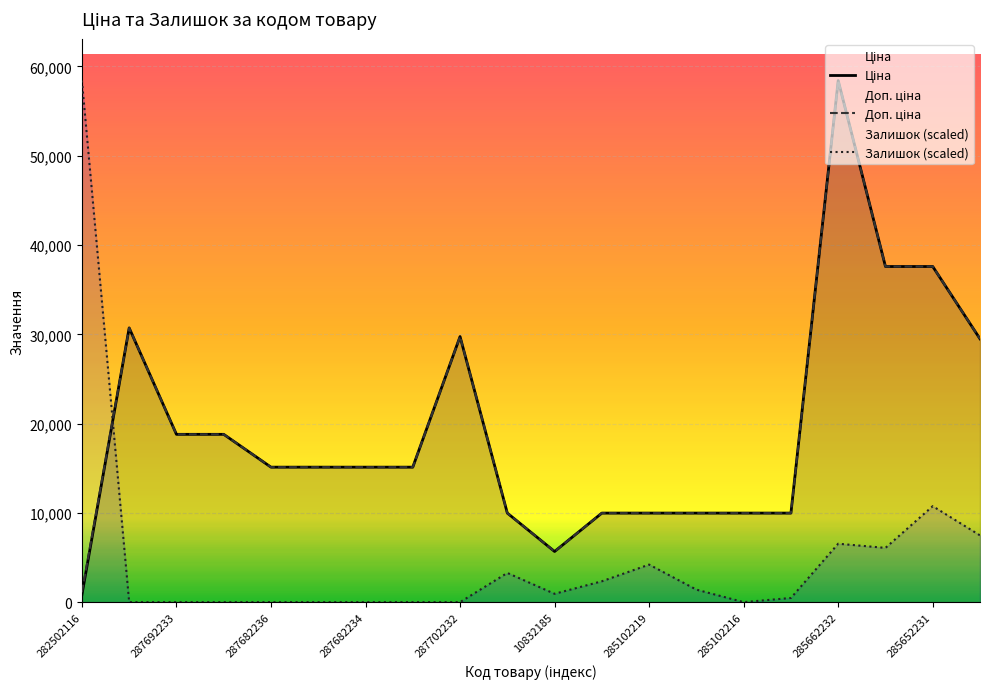

Is it true that Ціна equals 5447.0 at 285102219?

False